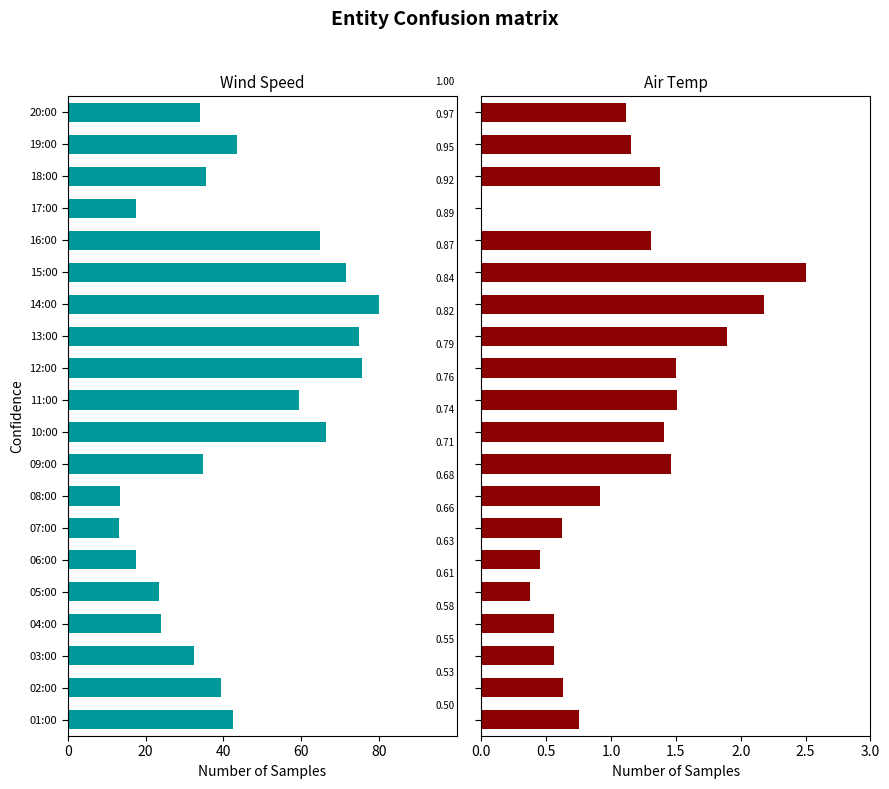

How many groups of bars are there?

20